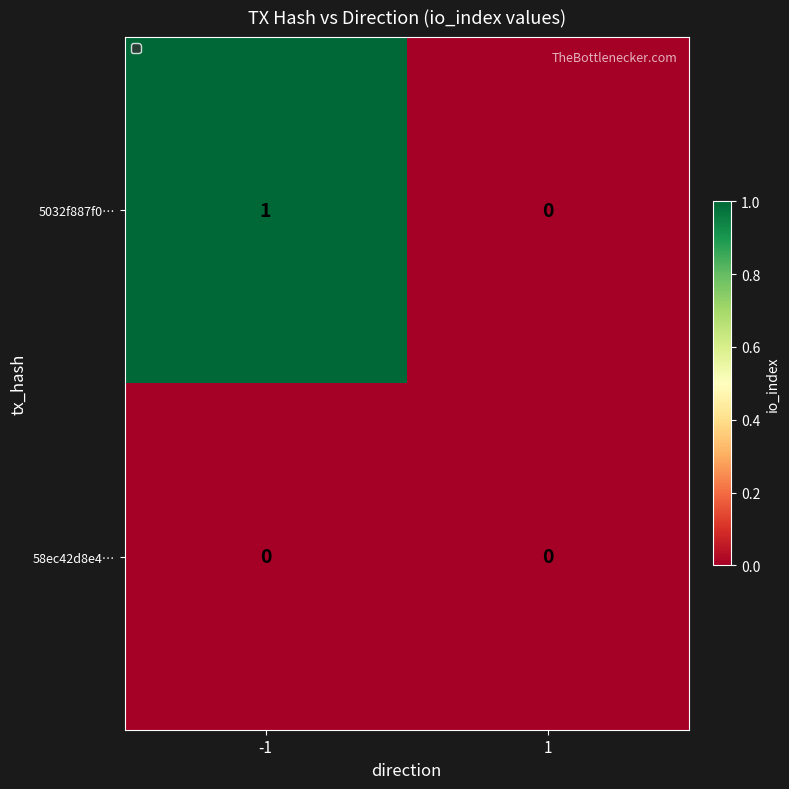

Which series has the widest spread of values?

5032f887f0…